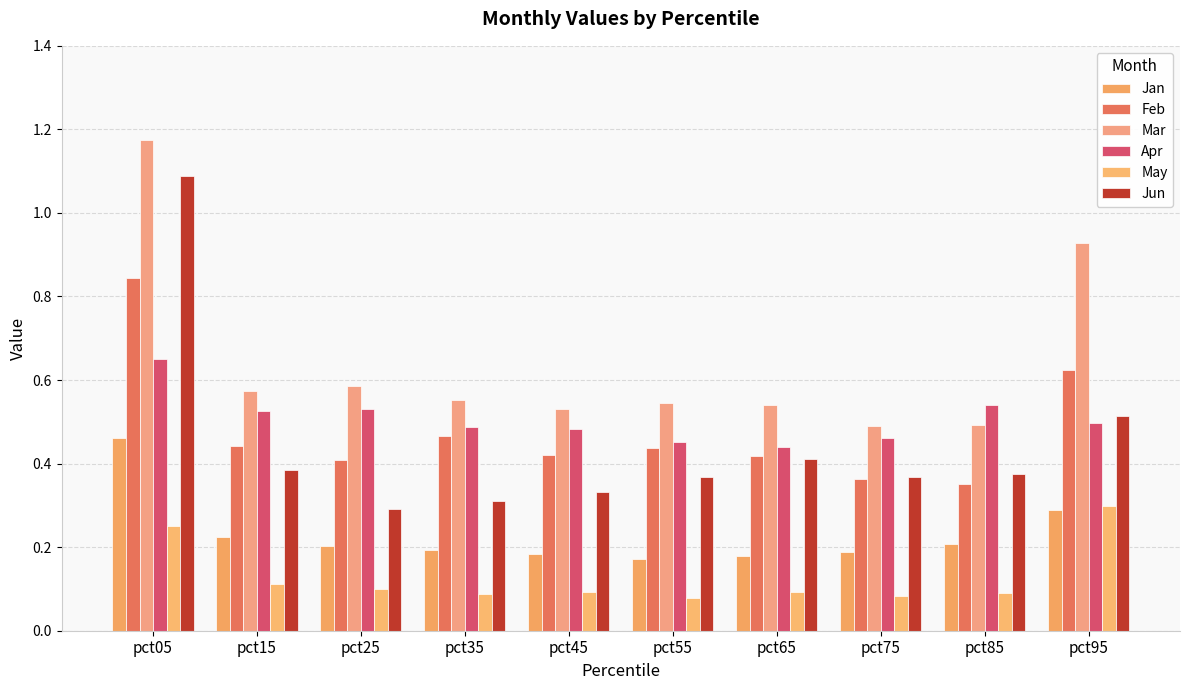

How many data points does each series have?

10